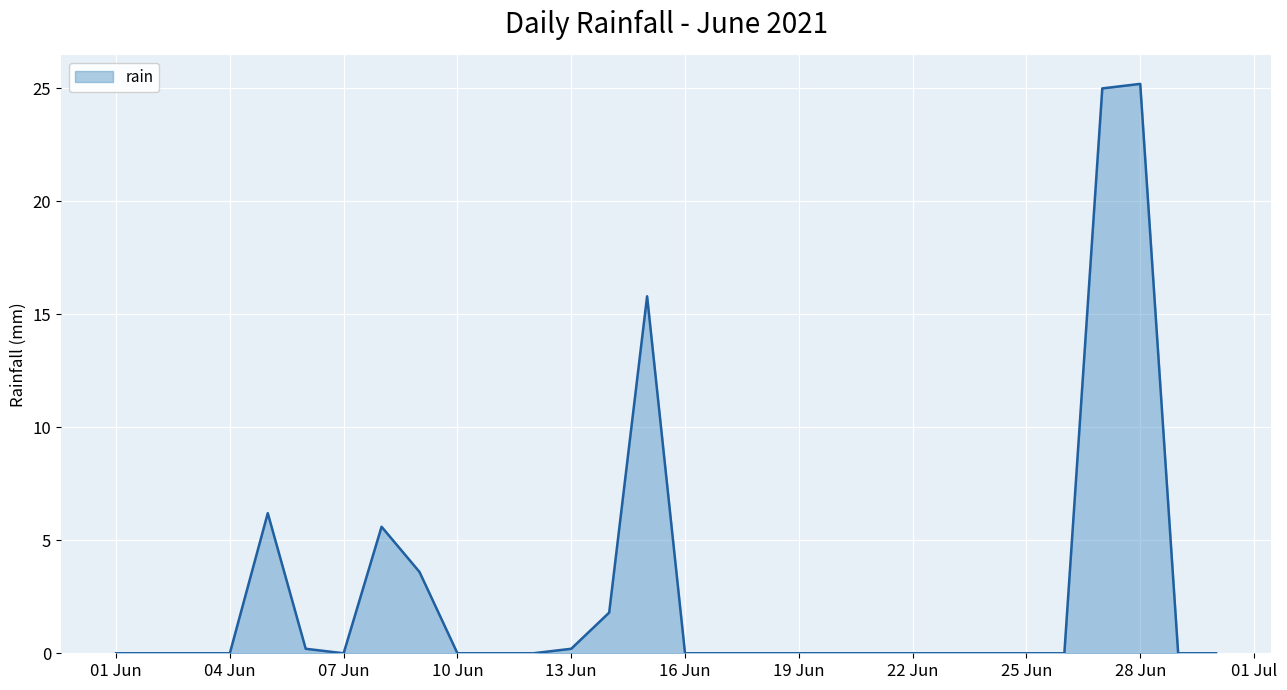

What is the difference between the maximum and minimum values?

25.2